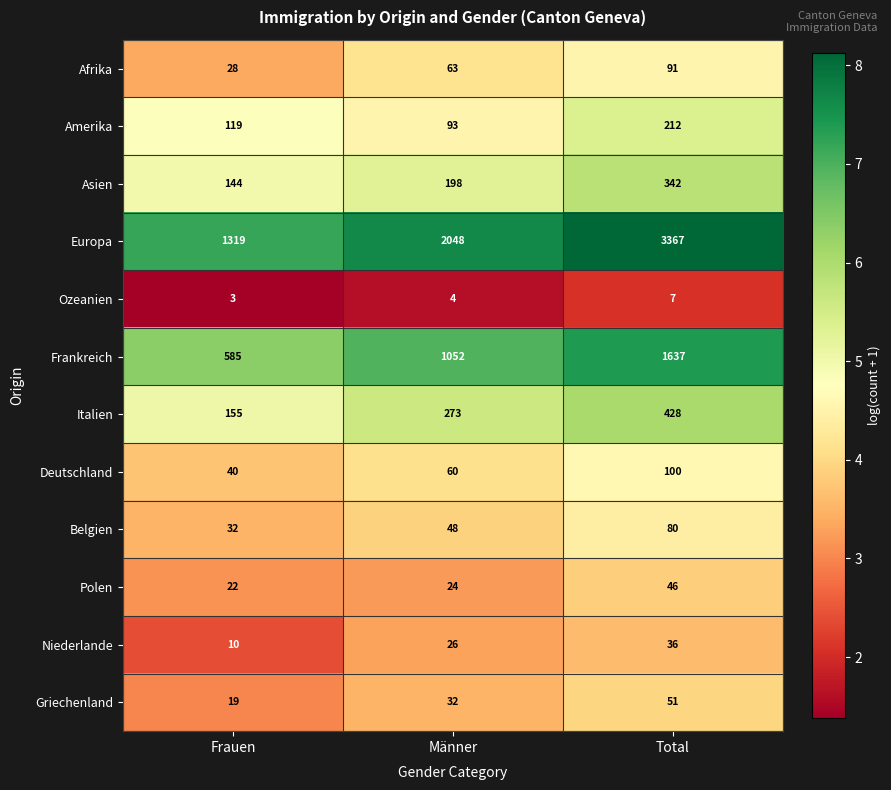

Is it true that Amerika equals 331 at Total?

False